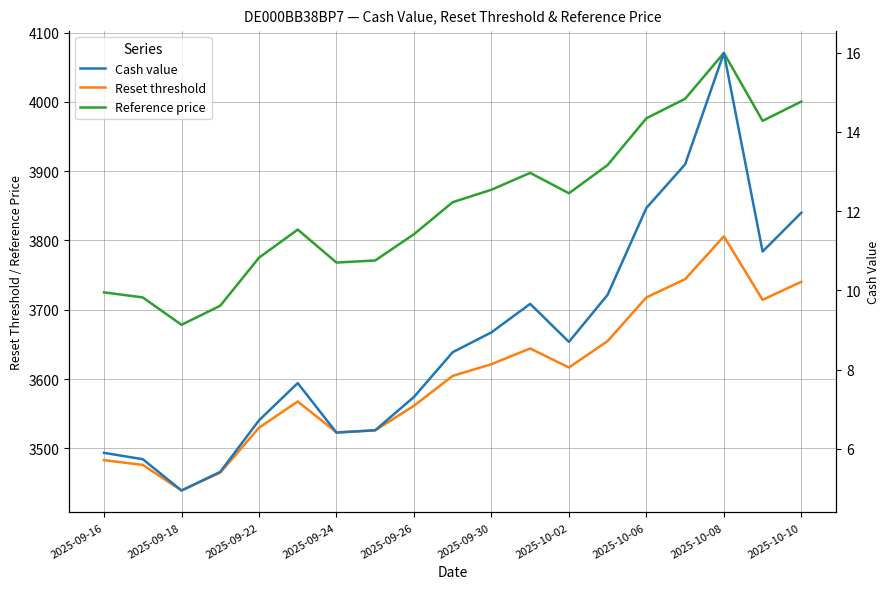

True or false: Reference price has more than 1 interior local peaks.

True